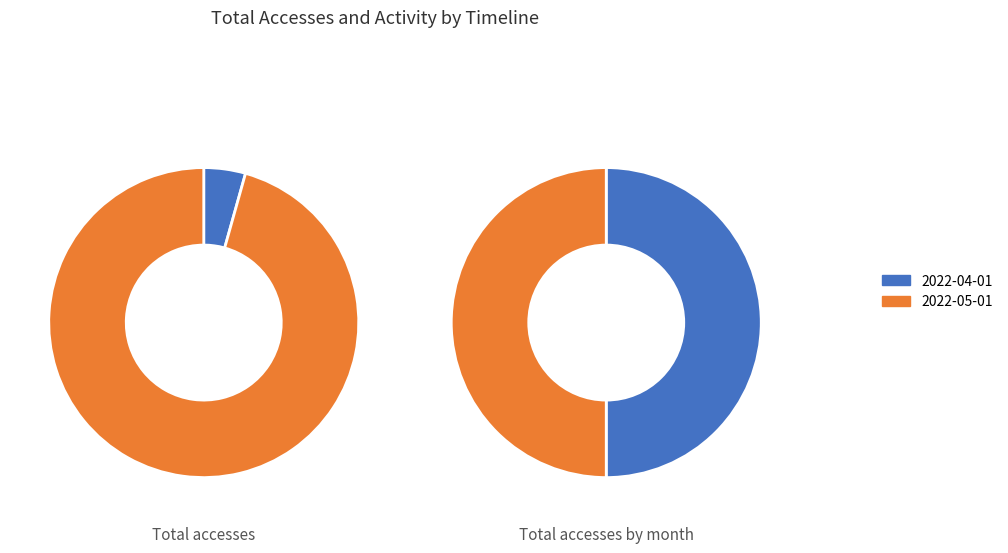

Which slice represents more than half of the pie?

2022-05-01